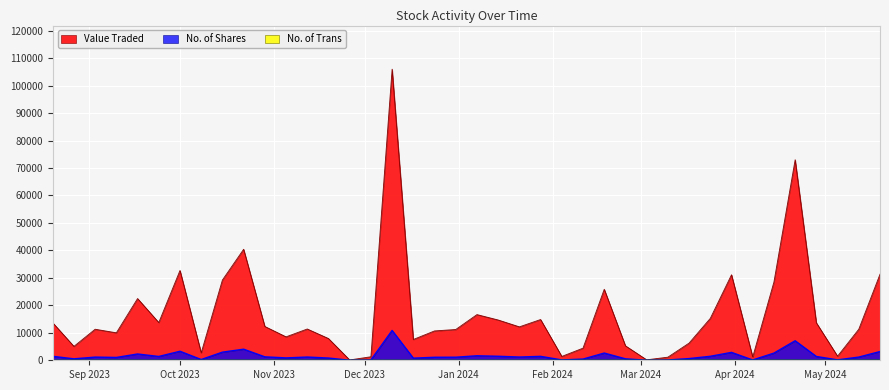

Read the Value Traded value at 18/02/2024.

25850